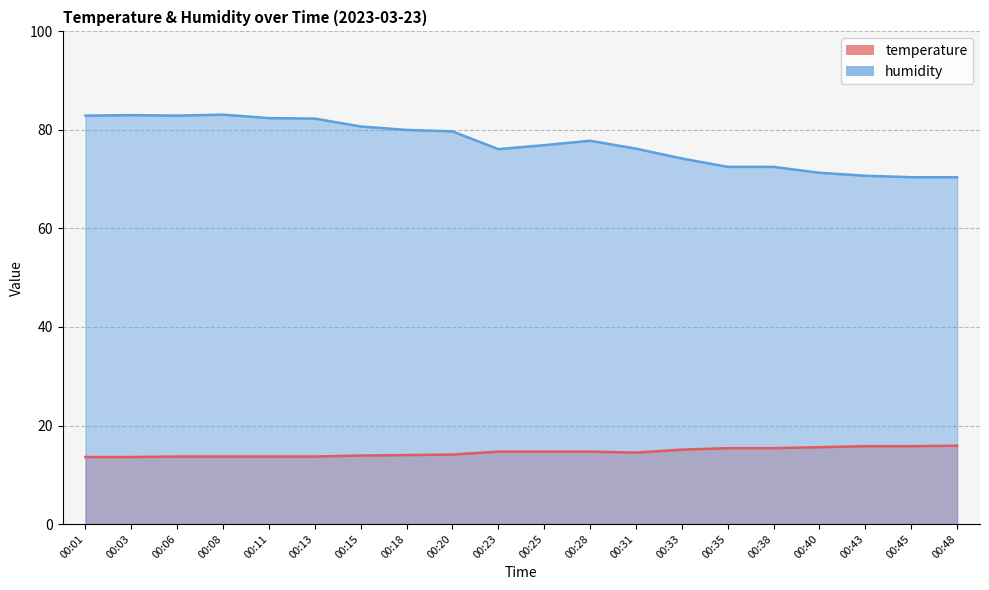

What is the approximate value of temperature at 00:38?

15.4